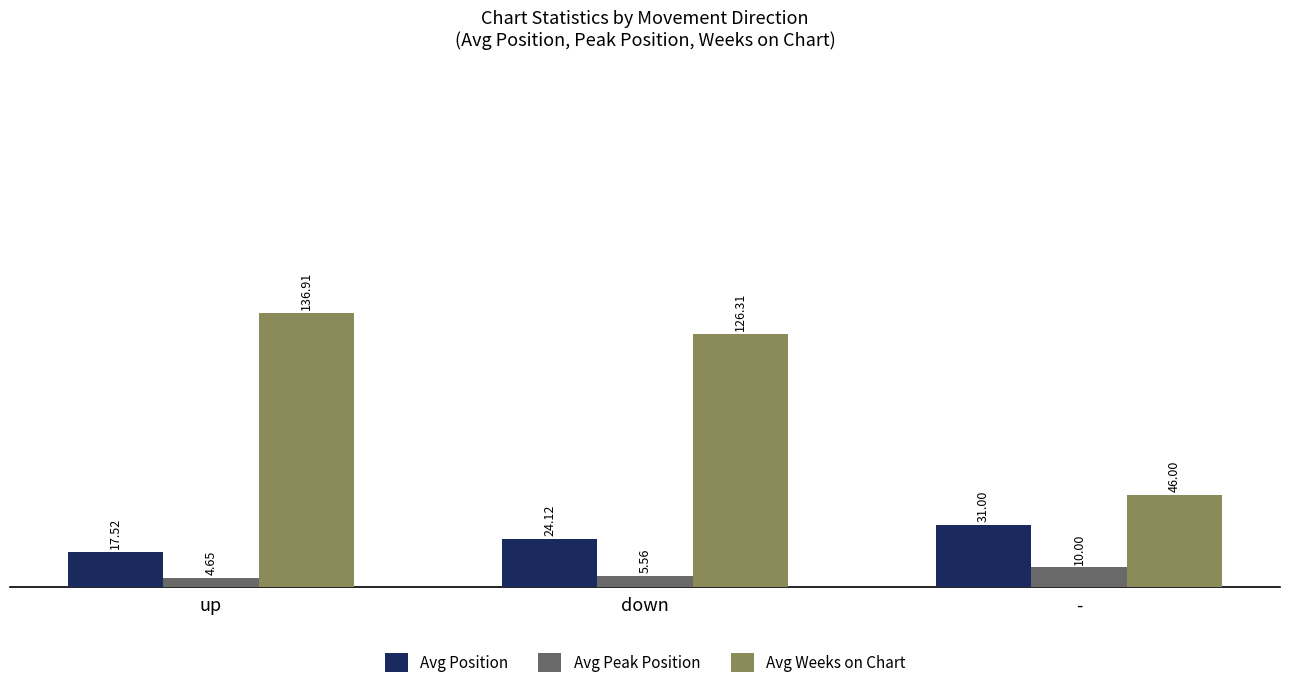

At which label is Avg Weeks on Chart closest to 91?

down